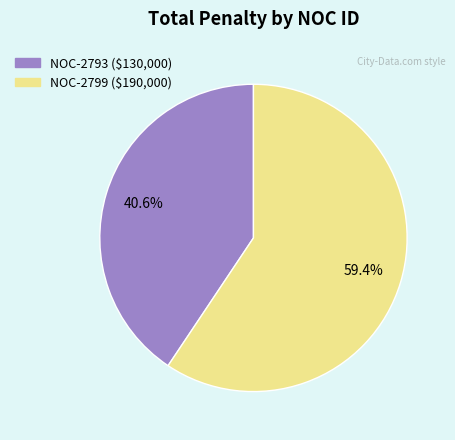

To the nearest percent, what portion does NOC-2799 represent?

59%